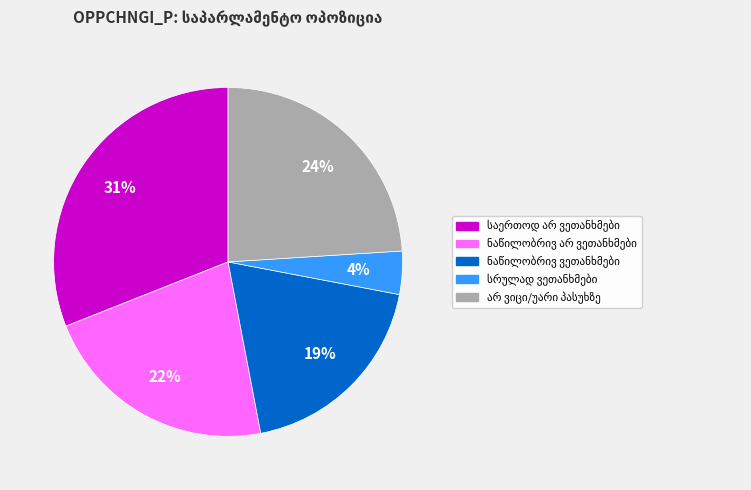

How many segments does this pie chart have?

5